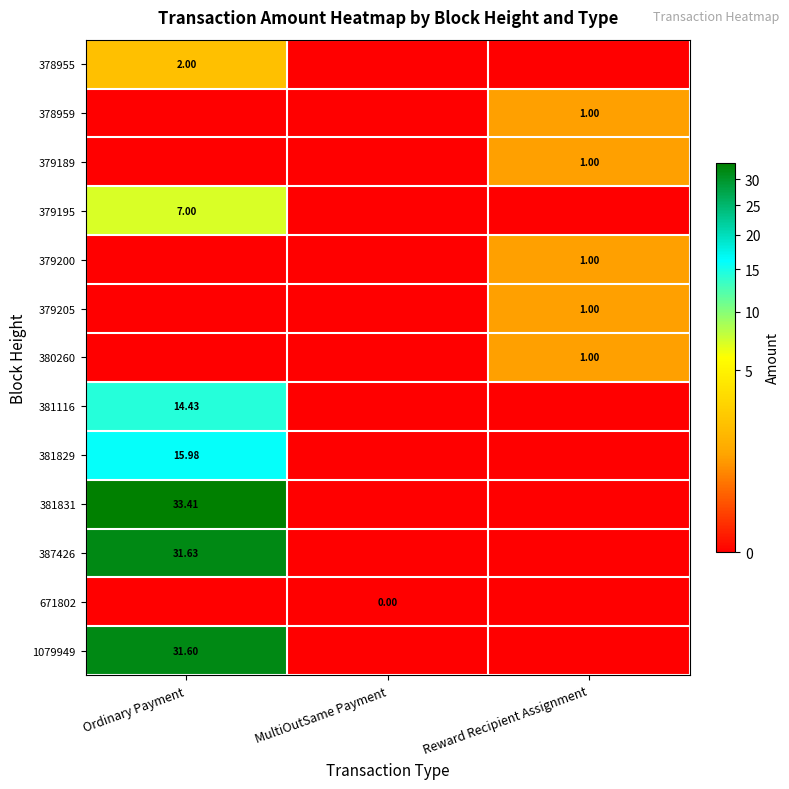

Is it true that 379205 equals 0.0 at MultiOutSame Payment?

True